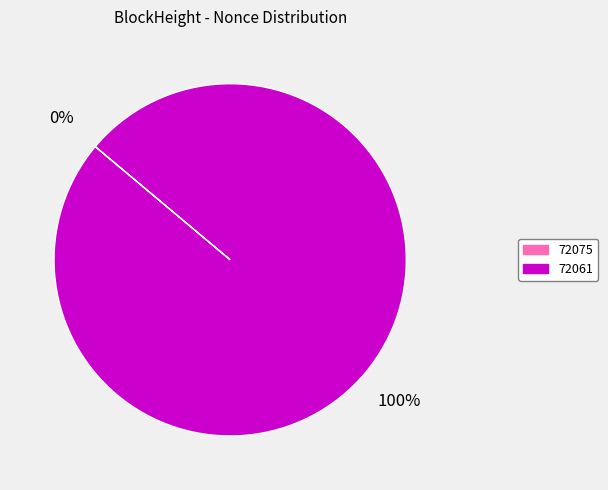

Which category has the biggest portion of the pie?

72061